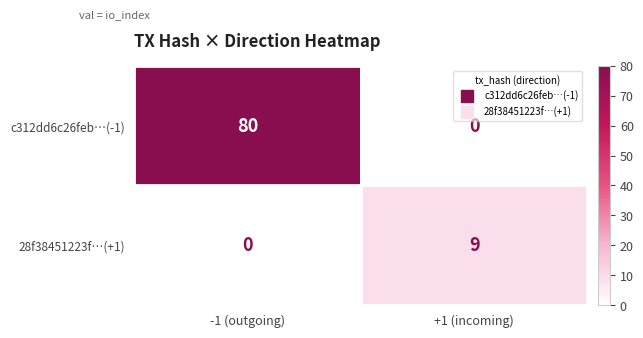

How many distinct data groups are displayed?

2